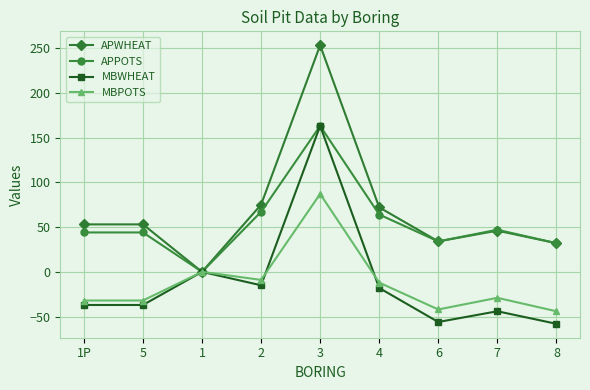

What is the label of the 3rd point from the right?

6